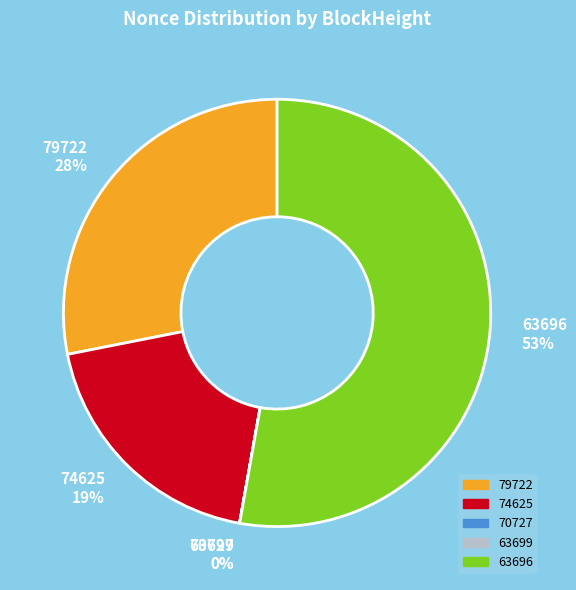

The 74625 slice represents 34% of the pie. True or false?

False